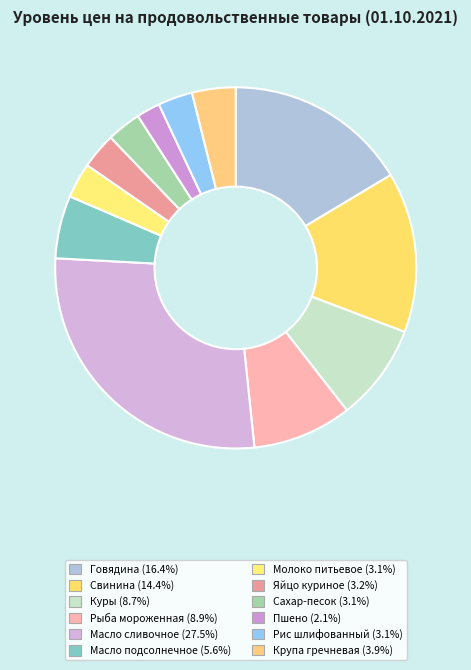

Count the number of slices in the pie.

12